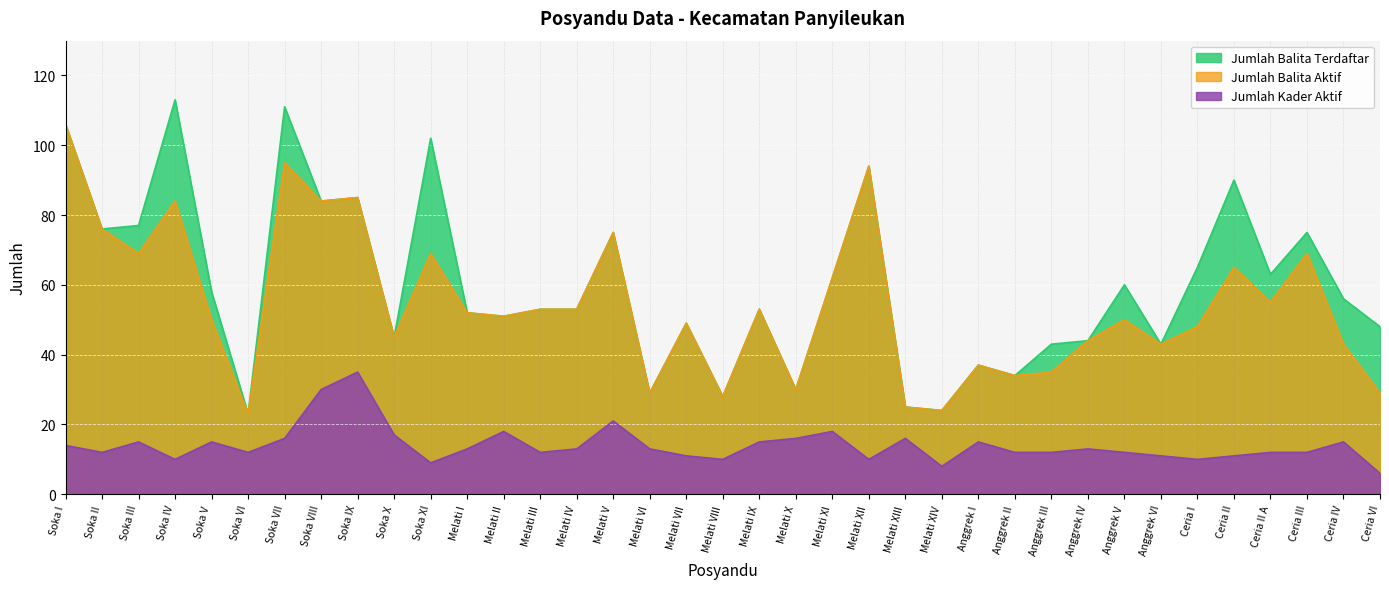

Read the Jumlah Balita Terdaftar value at Melati V, to the nearest 10.

80